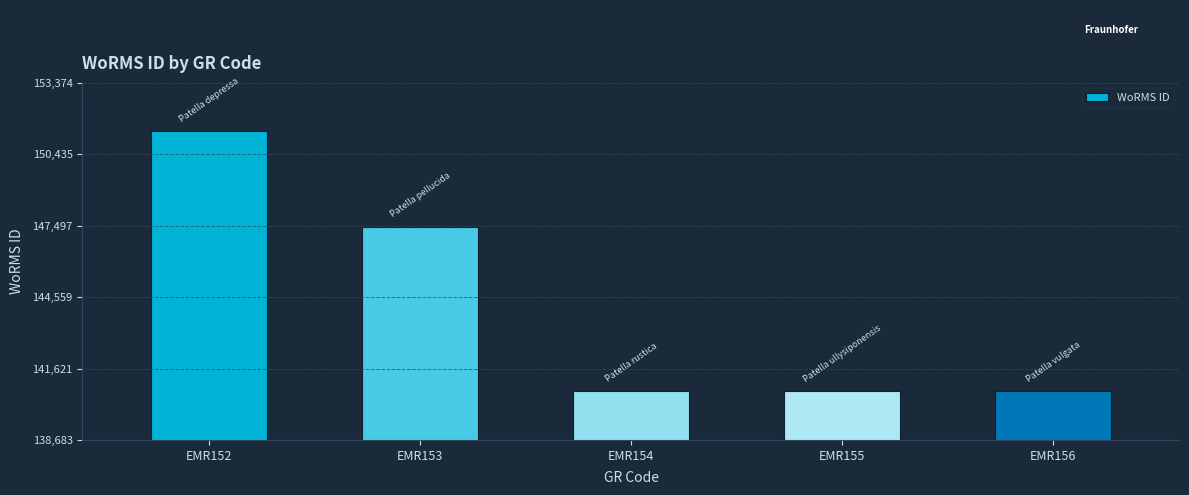

Which label corresponds to the largest value in the chart?

EMR152